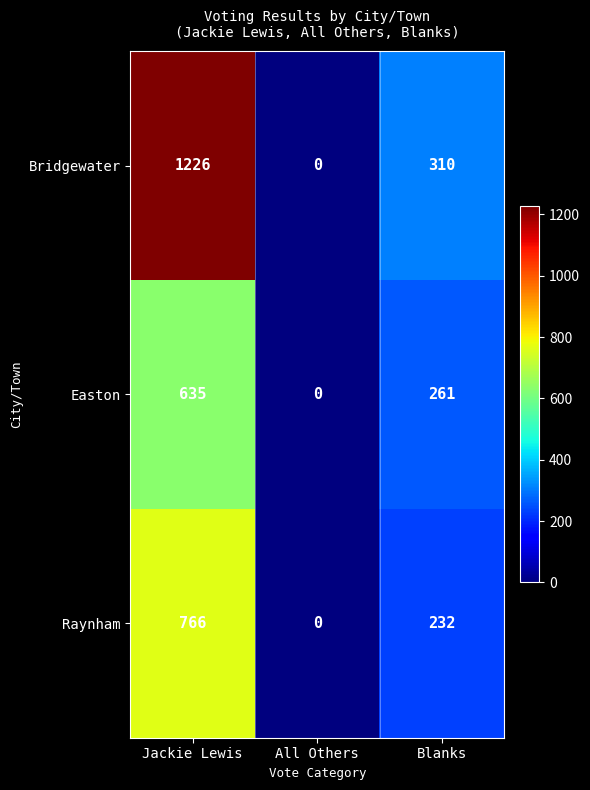

How many data points in Raynham are less than 232?

1